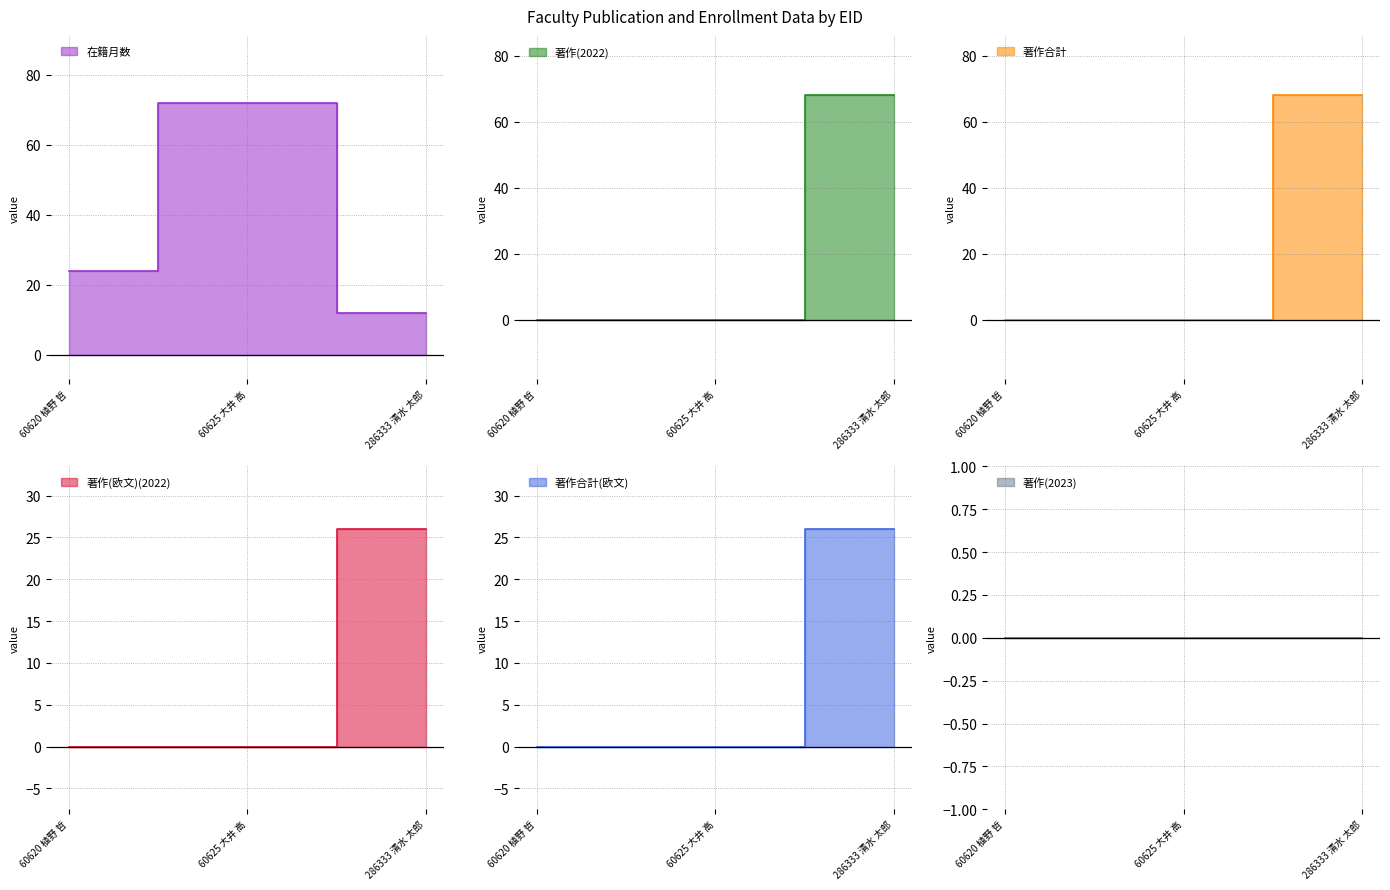

Which series has the largest total across all categories?

在籍月数